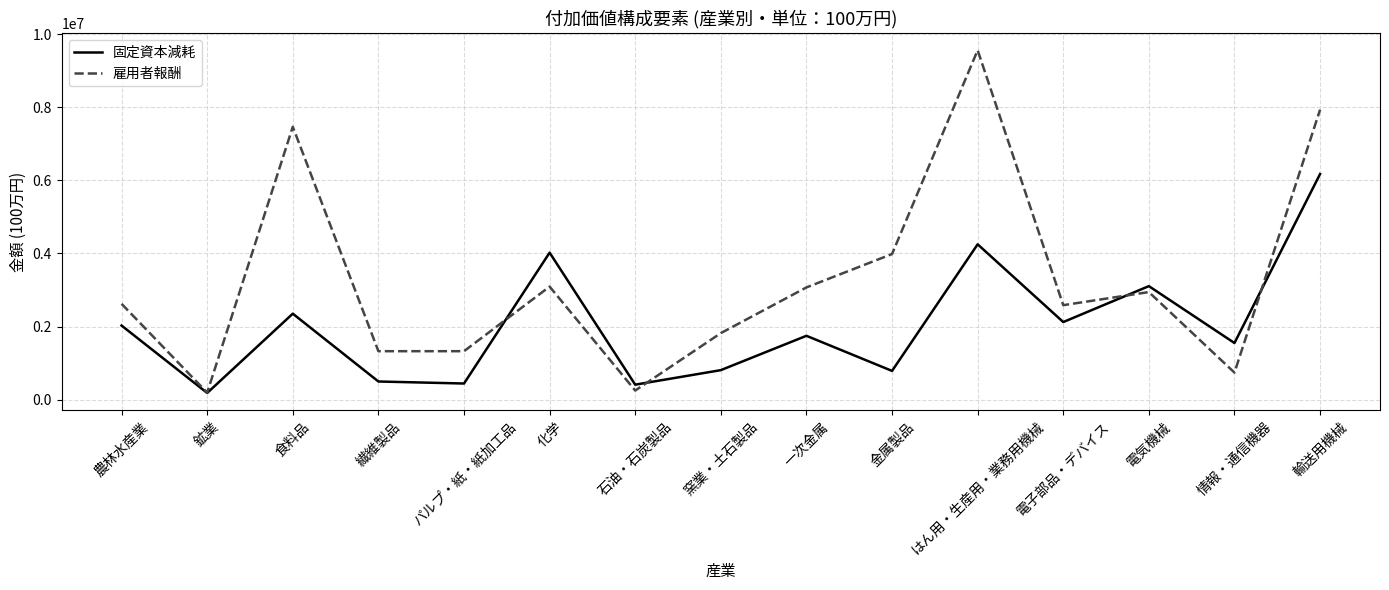

Where is 雇用者報酬 nearest to the value 4877156?

金属製品